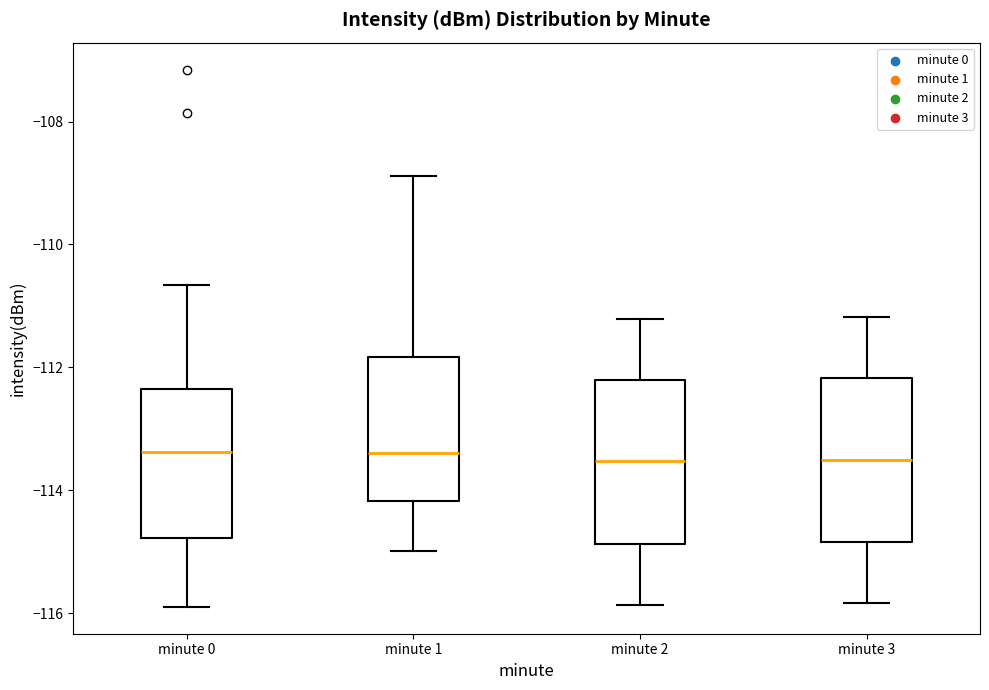

Reading left to right, transcribe this box plot: for each box, give where its median line is, the range the box spans, and where its two whiskers end, as read against the y-axis. The values are not printed on the chart, so give them approximately, as read against the axis.

minute 0: median -113.4, box -114.8 to -112.4, whiskers -115.8 to -110.6
minute 1: median -113.4, box -114.2 to -111.8, whiskers -115.0 to -108.8
minute 2: median -113.6, box -114.8 to -112.2, whiskers -115.8 to -111.2
minute 3: median -113.6, box -114.8 to -112.2, whiskers -115.8 to -111.2